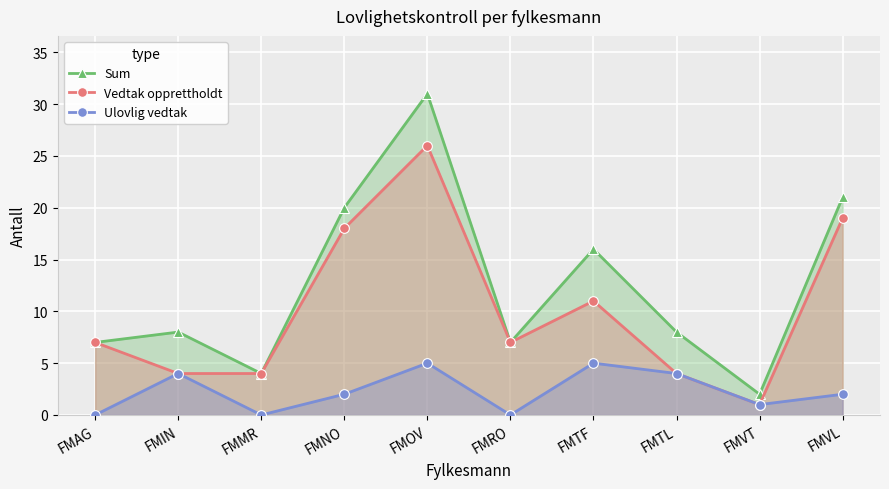

At which label is Vedtak opprettholdt closest to 13?

FMTF